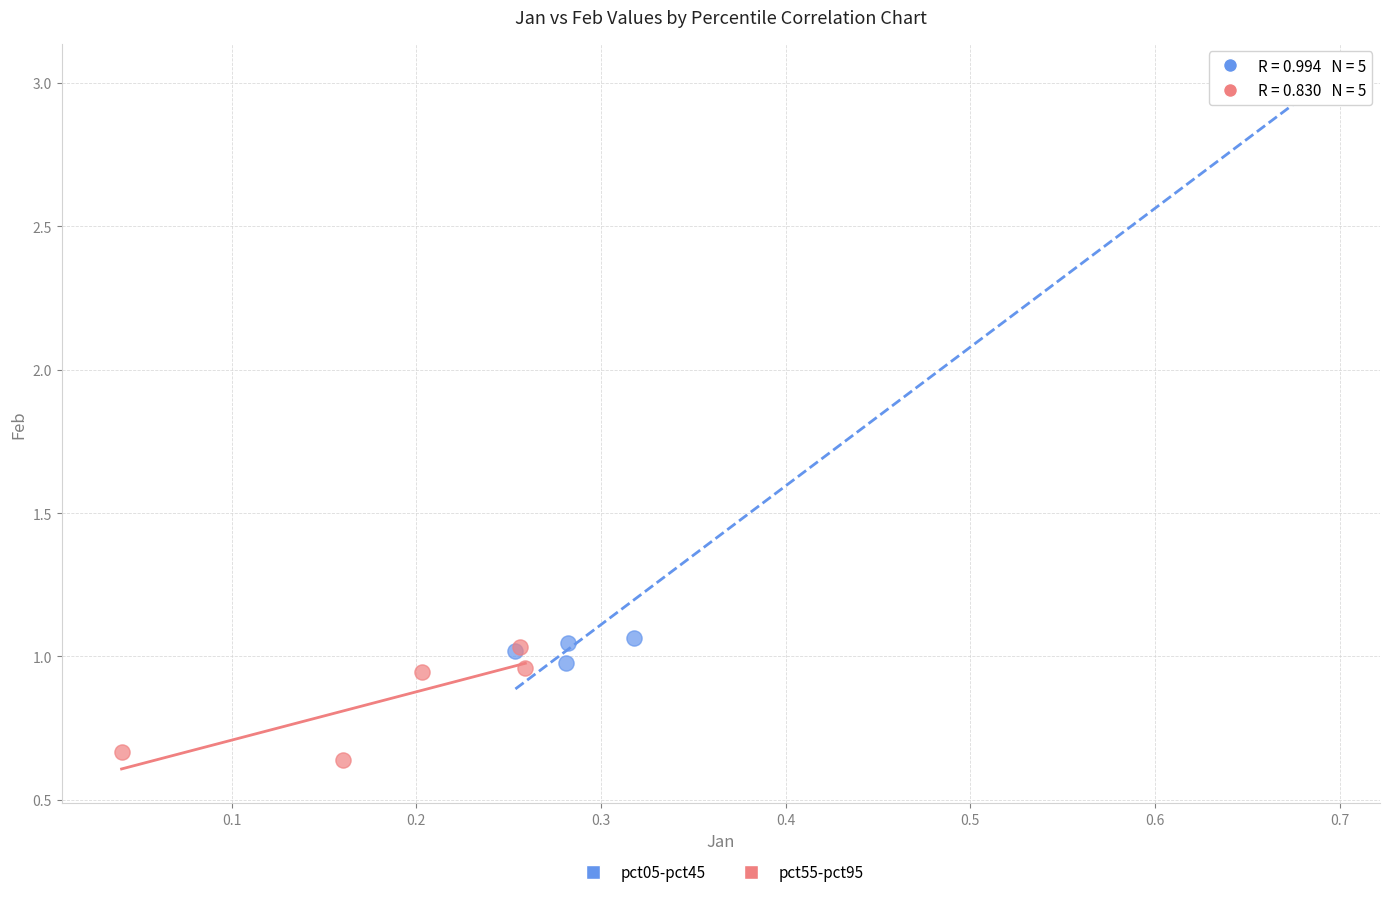

Which series contains the highest Y value?

pct05-pct45